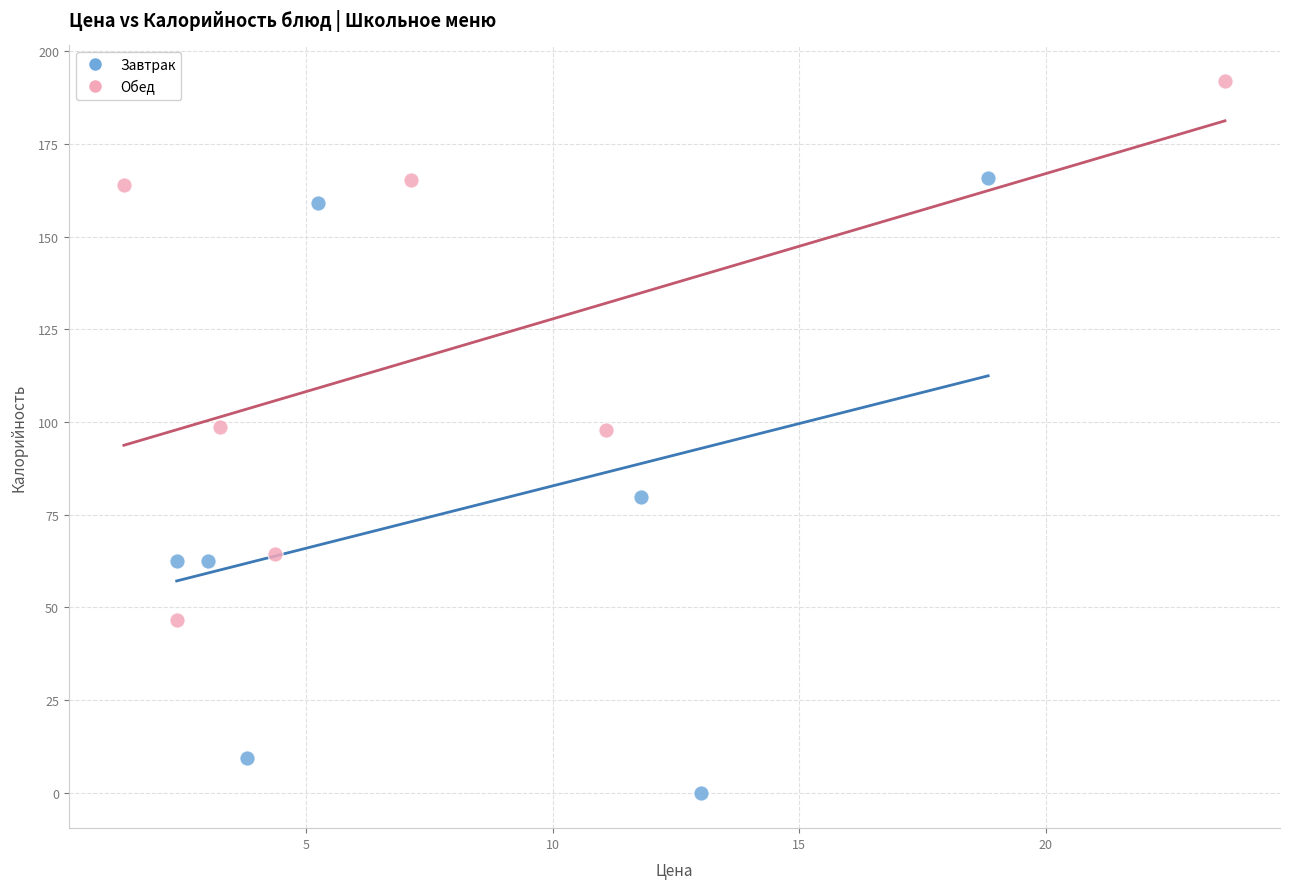

Which series has the largest Y range (max minus min)?

Завтрак